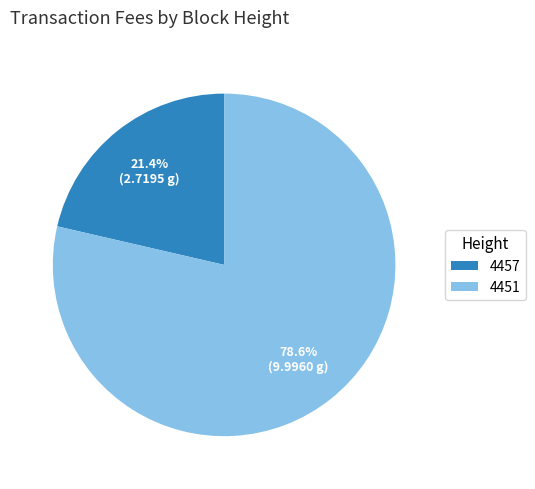

How many slices are in this pie chart?

2